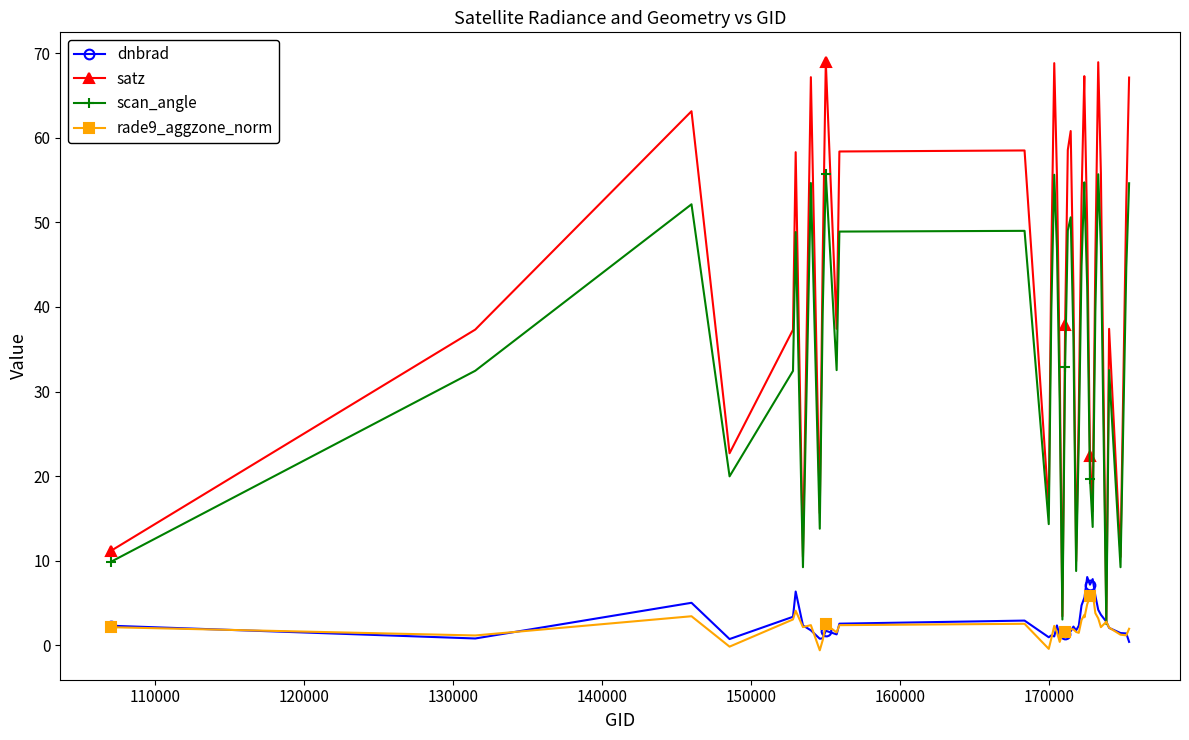

What is the highest value of the scan_angle series?

55.7